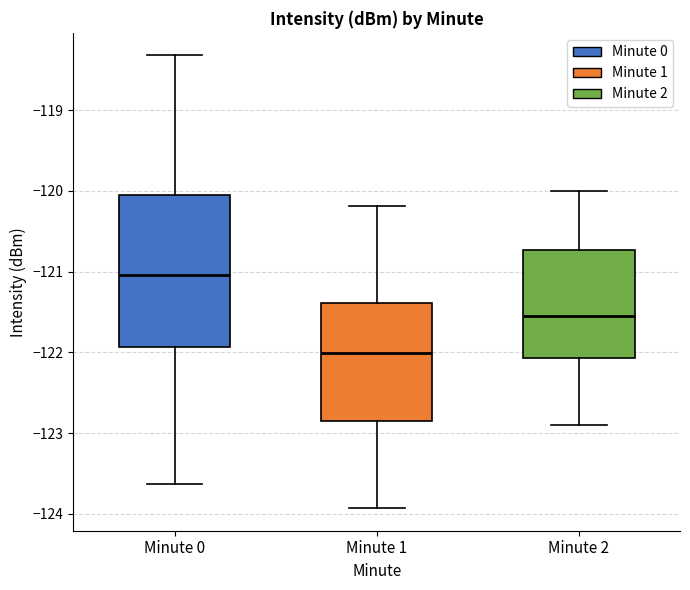

Reading left to right, transcribe this box plot: for each box, give where its median line is, the range the box spans, and where its two whiskers end, as read against the y-axis. The values are not printed on the chart, so give them approximately, as read against the axis.

Minute 0: median -121.0, box -121.9 to -120.1, whiskers -123.6 to -118.3
Minute 1: median -122.0, box -122.8 to -121.4, whiskers -123.9 to -120.2
Minute 2: median -121.5, box -122.1 to -120.7, whiskers -122.9 to -120.0